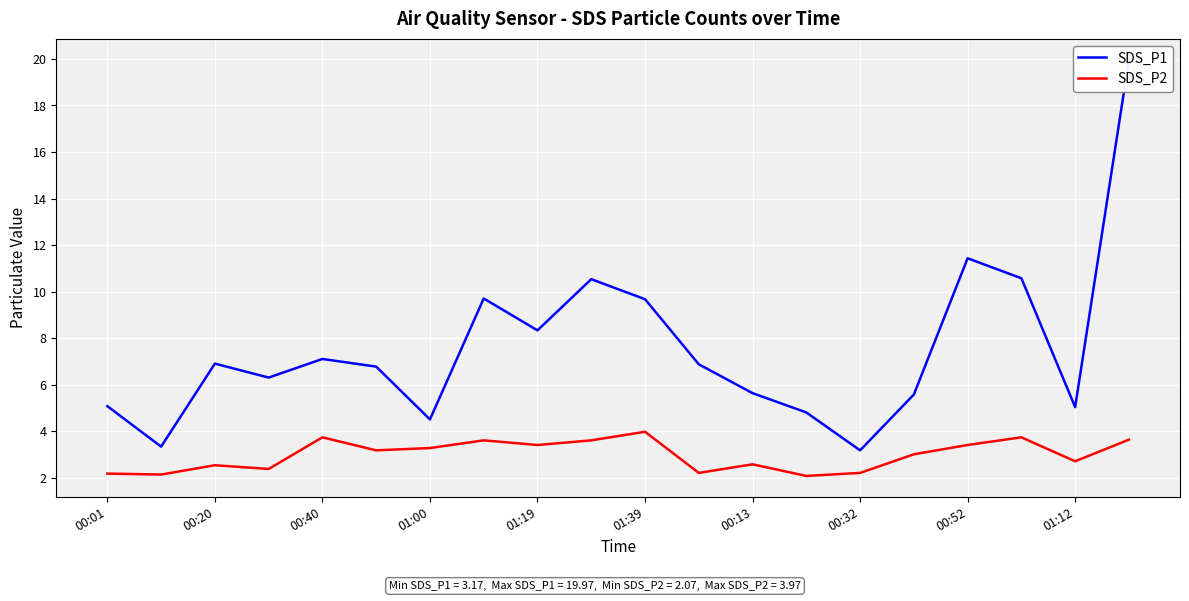

True or false: SDS_P2 has a value of 2.2 at 00:01.

True